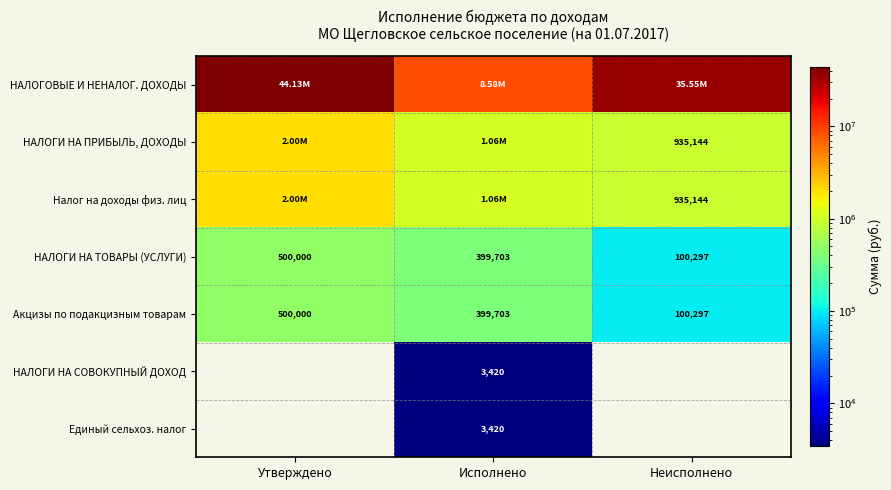

How many series are shown in this chart?

7